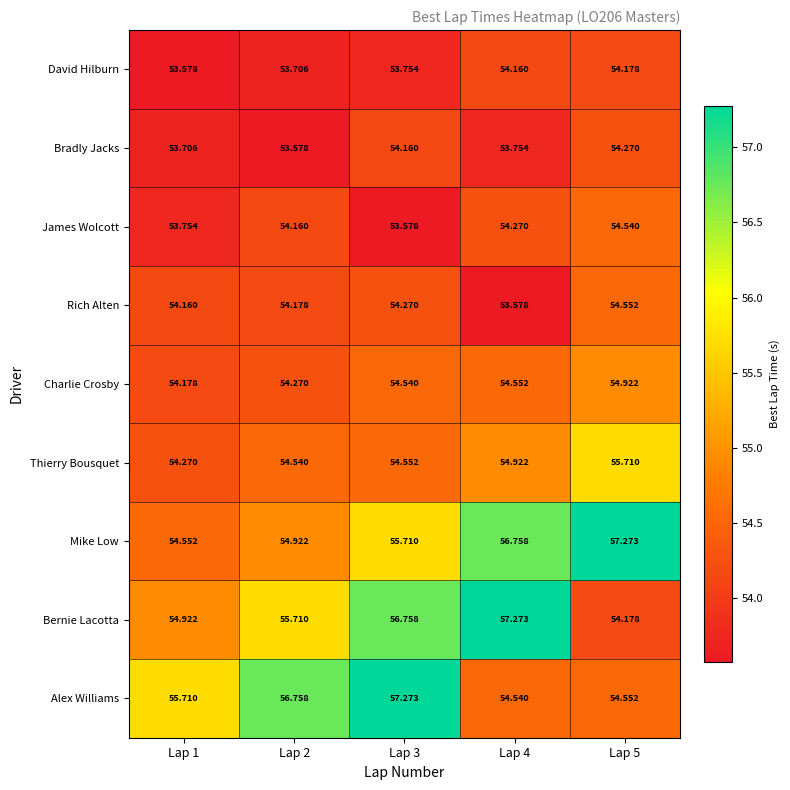

Which series has the largest total across all categories?

Mike Low